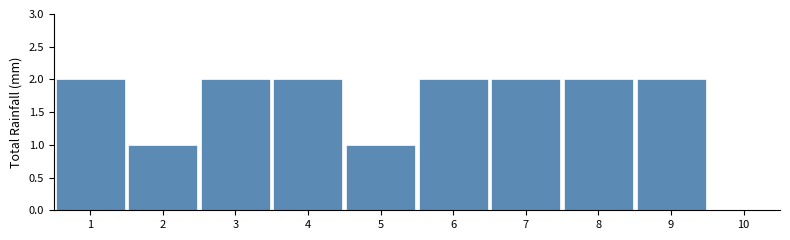

Reading left to right, transcribe this chart: for each bar, give the range it covers on the x-axis and its height. The values are not printed on the chart, so give them approximately, as read against the axis.

0.5 to 1.5: 2
1.5 to 2.5: 1
2.5 to 3.5: 2
3.5 to 4.5: 2
4.5 to 5.5: 1
5.5 to 6.5: 2
6.5 to 7.5: 2
7.5 to 8.5: 2
8.5 to 9.5: 2
9.5 to 10.5: 0